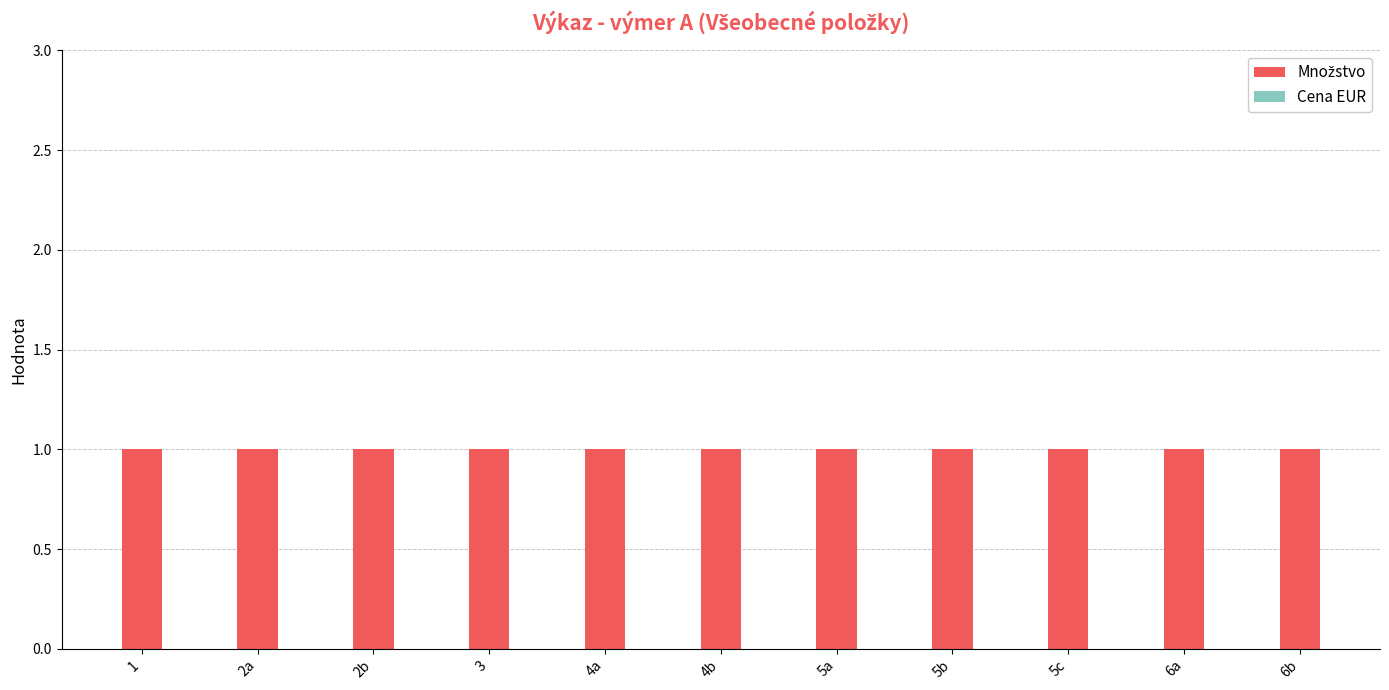

At how many categories does at least one series exceed 0?

11